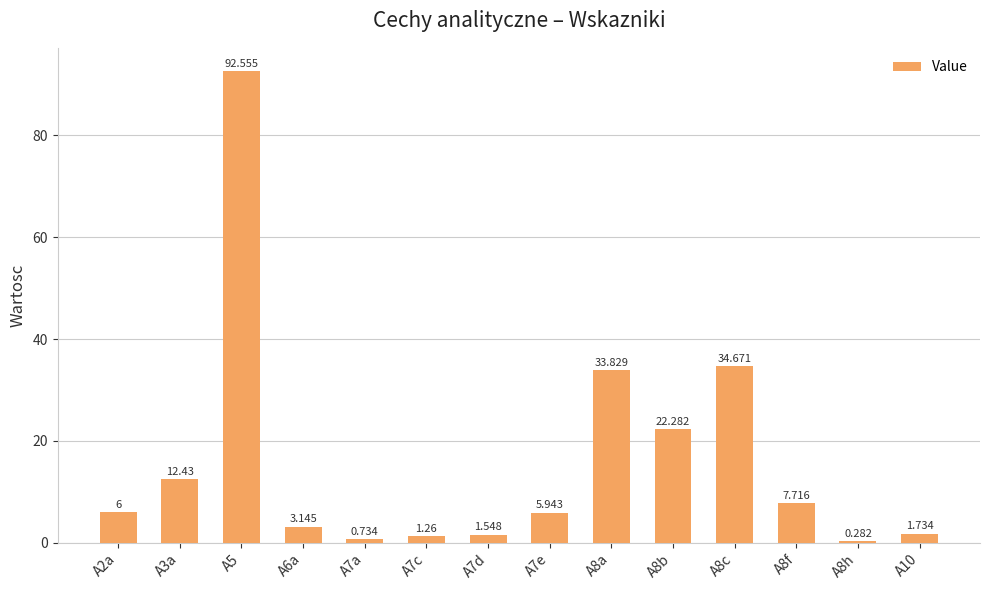

What is the change in value from A2a to A7e?

-0.1